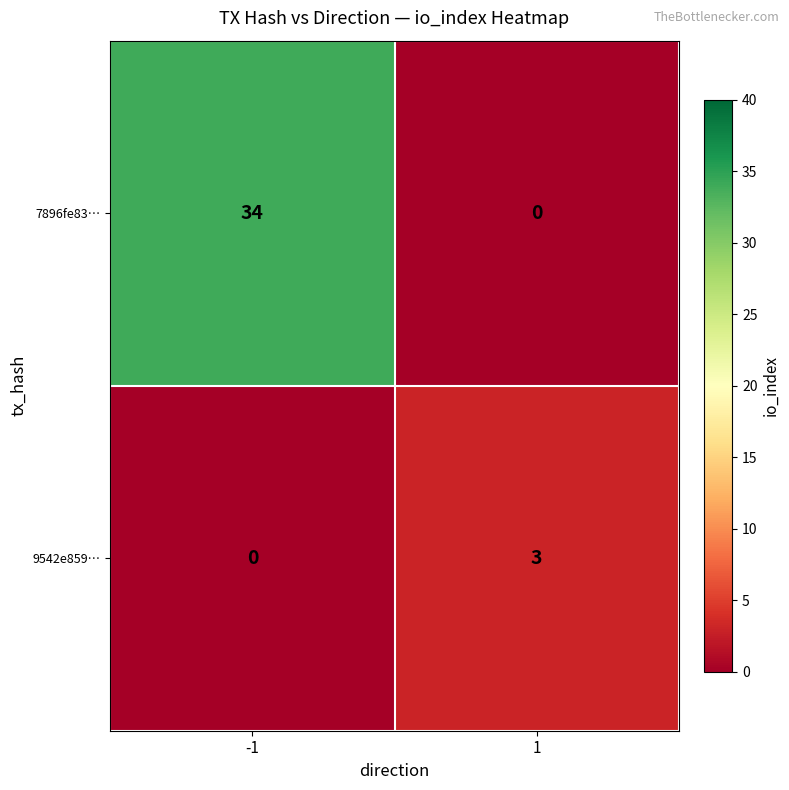

Which category has the highest value across all series?

-1